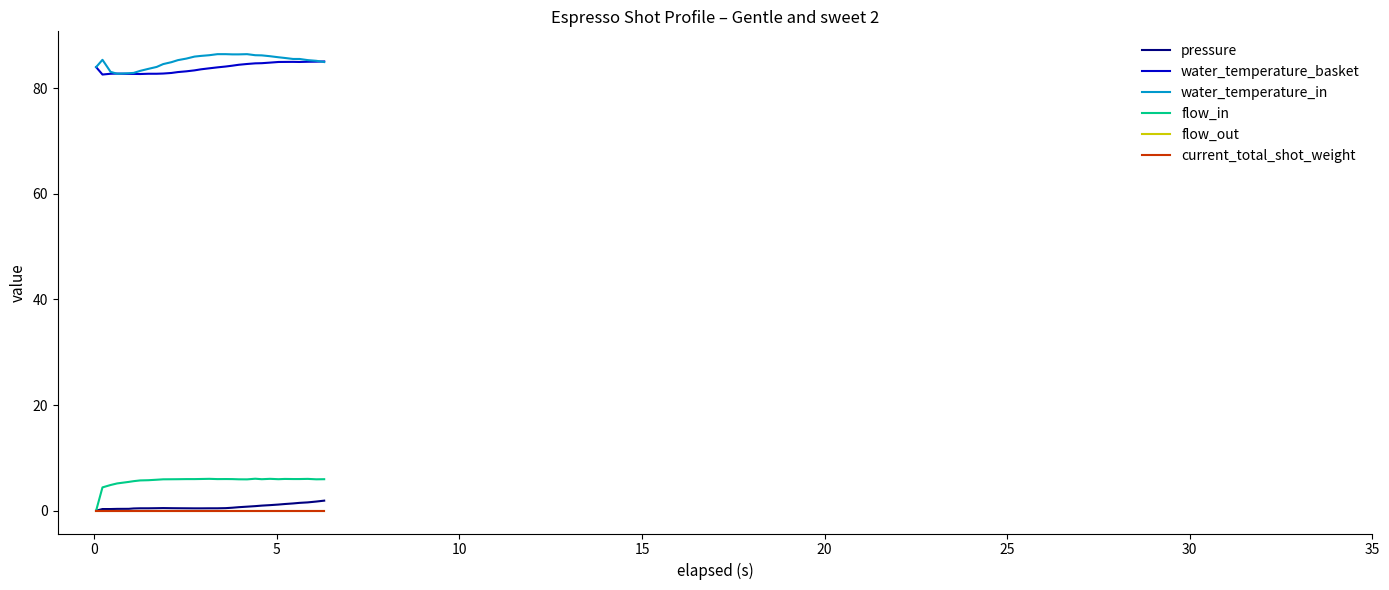

True or false: water_temperature_basket and flow_in cross at least once.

False